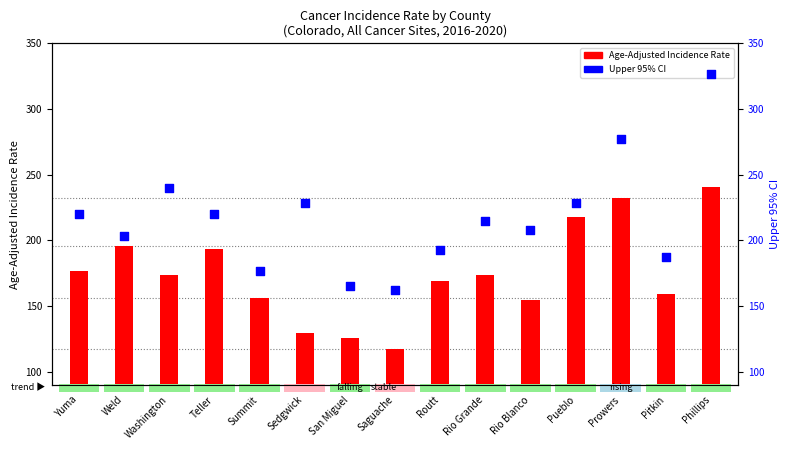

Is the value of Upper 95% CI at Sedgwick greater than the value of Age-Adjusted Incidence Rate at San Miguel?

Yes